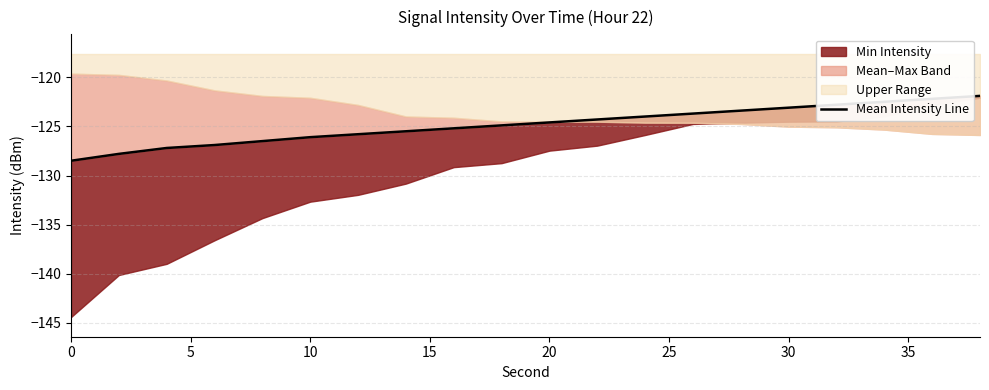

The chart shows a value of -160.6 at 30. True or false?

False